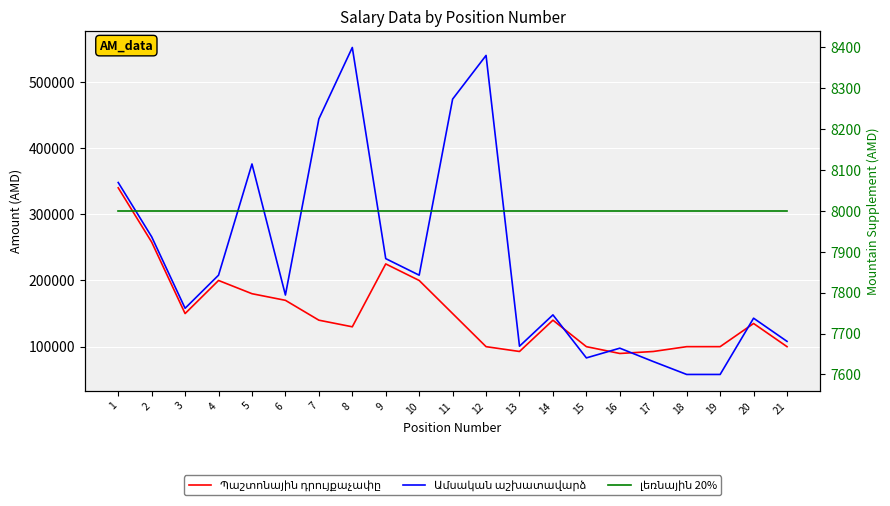

Is the value of Ամսական աշխատավարձ at 4 greater than the value of լեռնային 20% at 8?

Yes